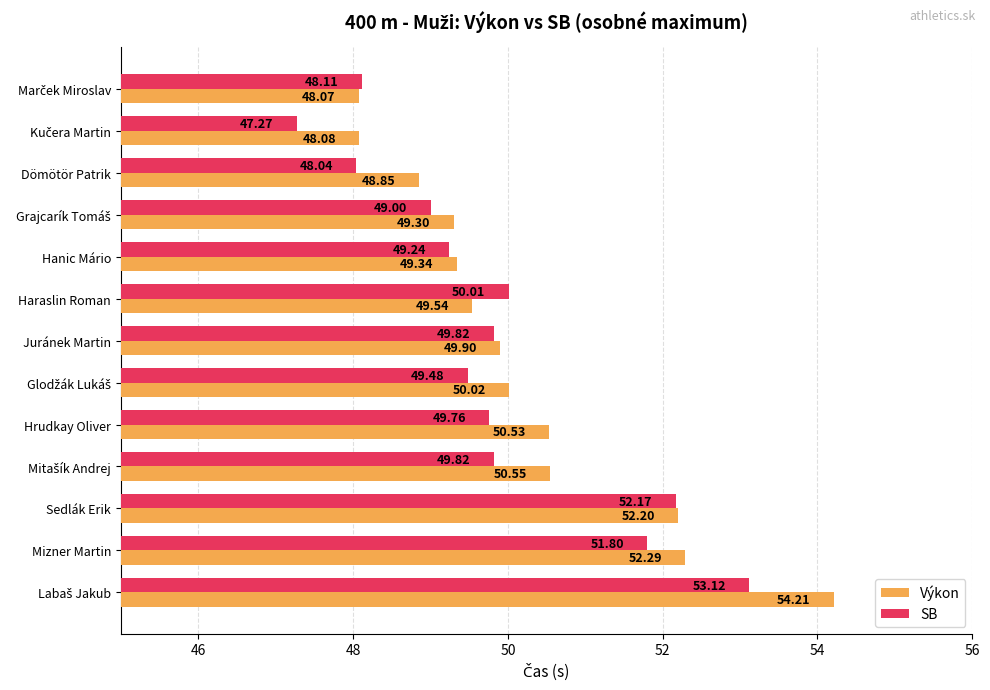

What is the difference between the second highest and second lowest values in the Výkon series?

4.2